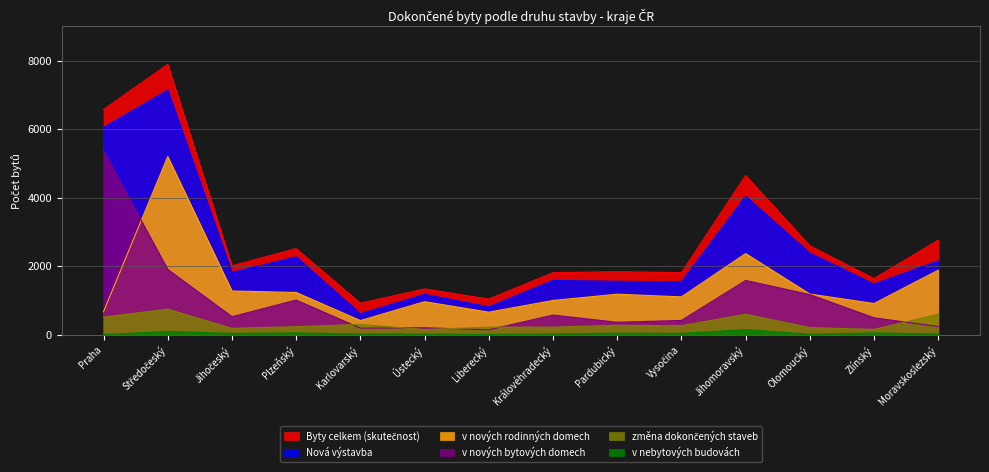

What is the average value of the změna dokončených staveb series?

340